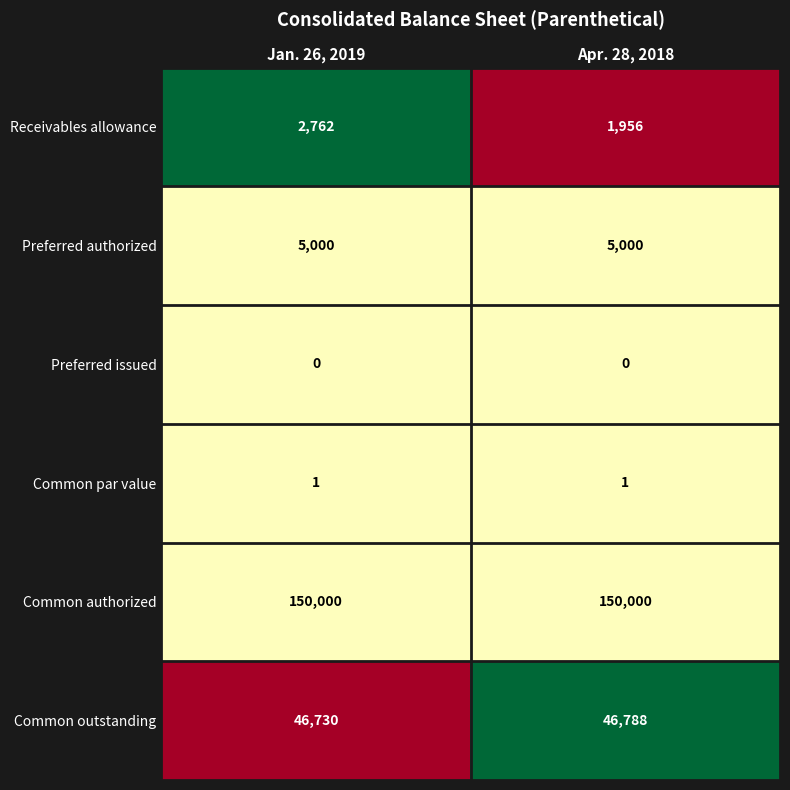

Which series has the largest total across all categories?

Common authorized